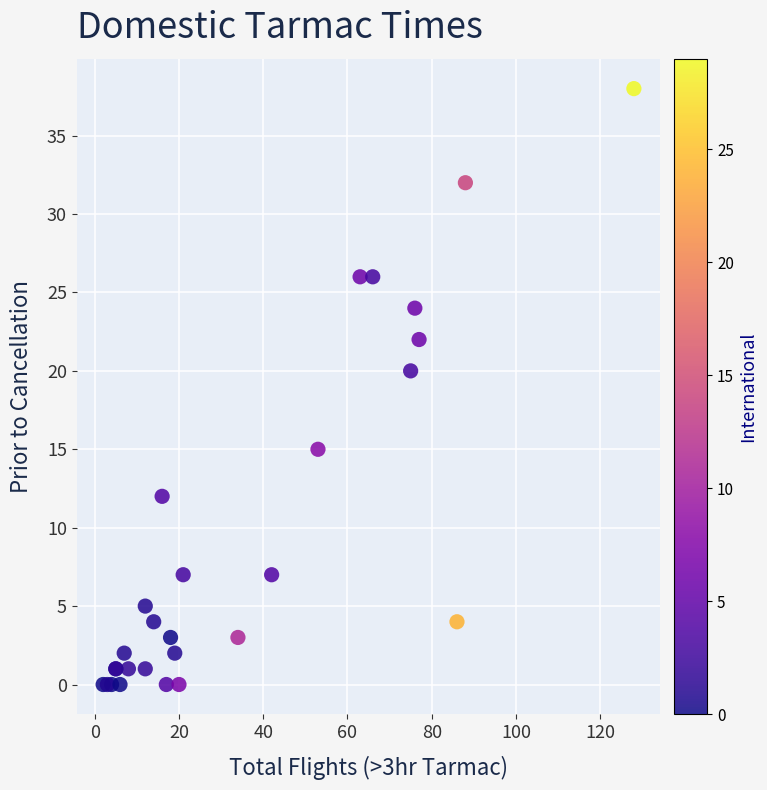

What Y value in the scatter plot is closest to 19?

20